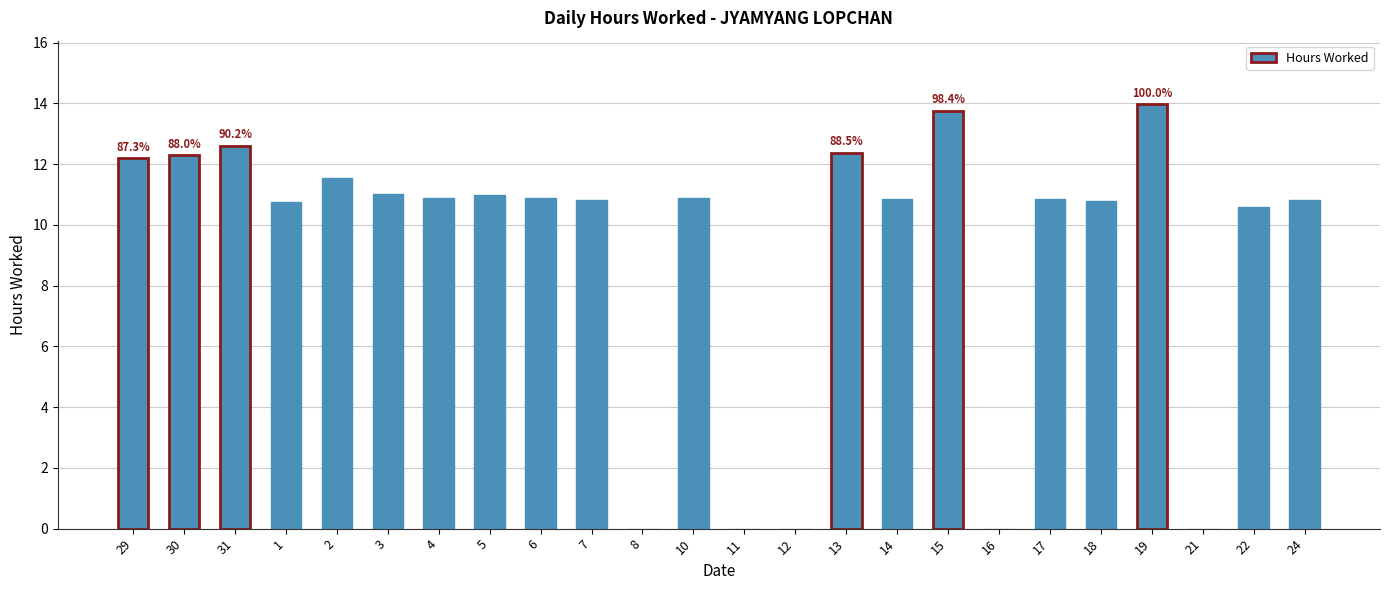

What is the sum of the values at 15 and 3?

24.8